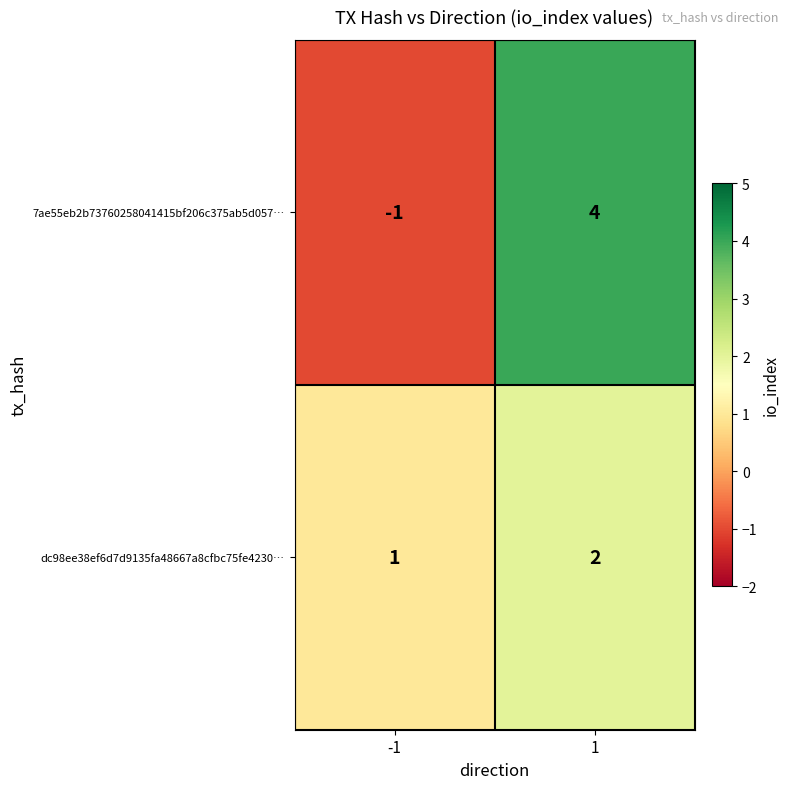

What is the minimum value shown in the chart?

-1